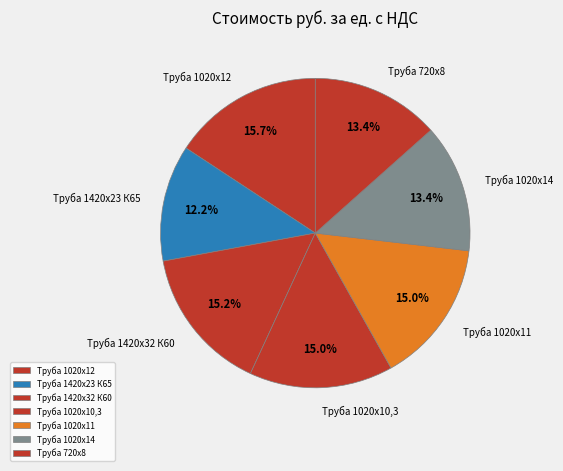

How much of the chart is everything except Труба 720х8?

86.6%